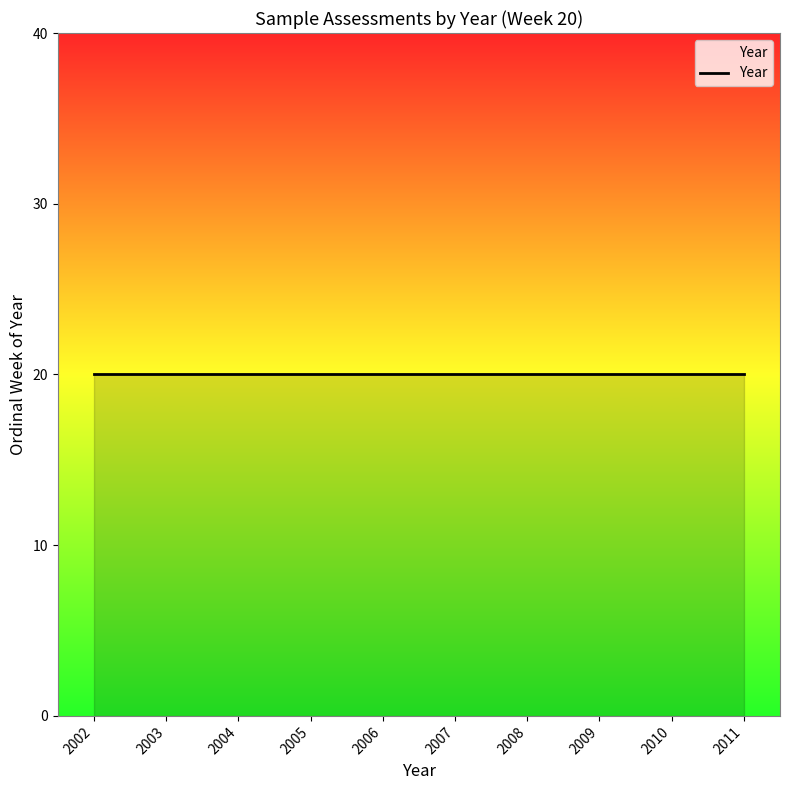

List the labels in order of value, smallest first.

20, 20, 20, 20, 20, 20, 20, 20, 20, 20